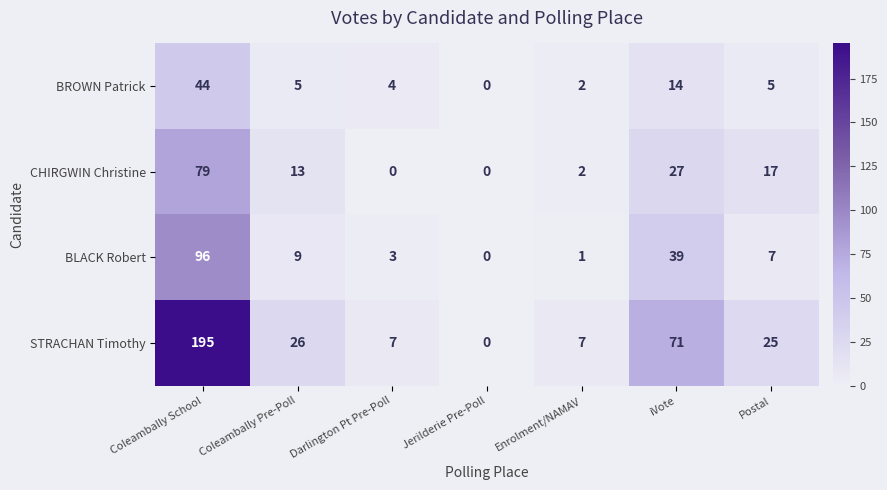

Count the number of categories in the chart.

7